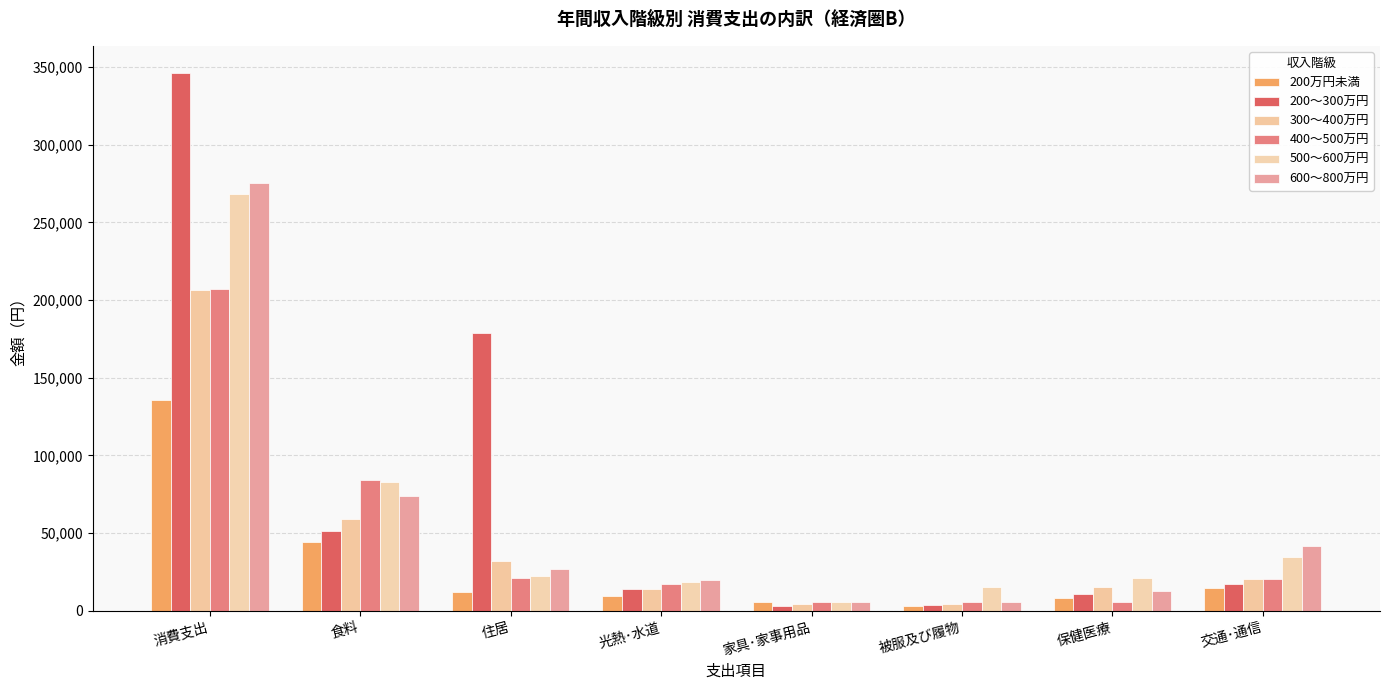

How many values in the 600〜800万円 series are below 26788?

4